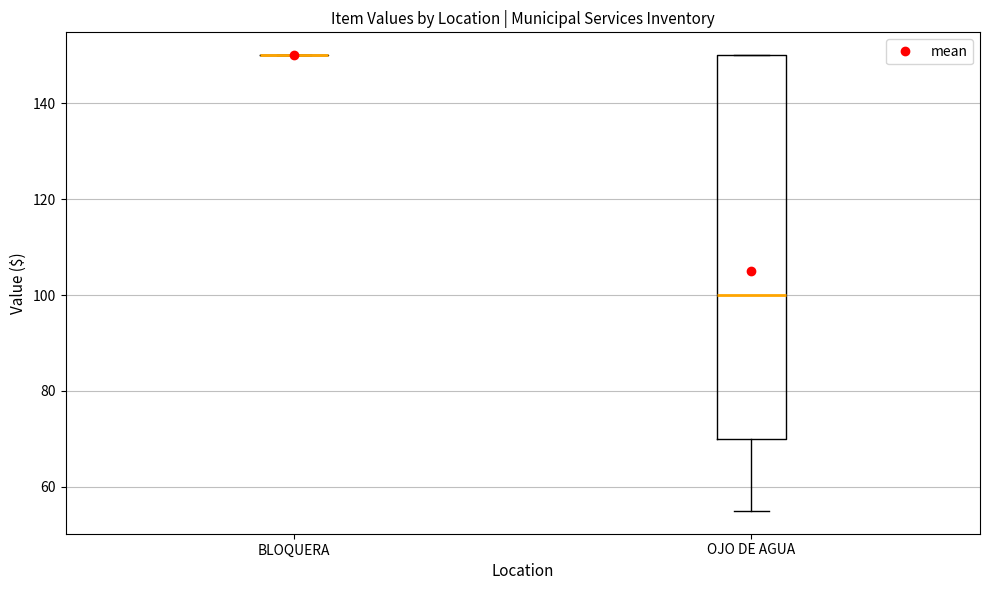

Reading left to right, transcribe this box plot: for each box, give where its median line is, the range the box spans, and where its two whiskers end, as read against the y-axis. The values are not printed on the chart, so give them approximately, as read against the axis.

BLOQUERA: box collapsed to a line at 150, whiskers 150 to 150
OJO DE AGUA: median 100, box 70 to 150, whiskers 56 to 150